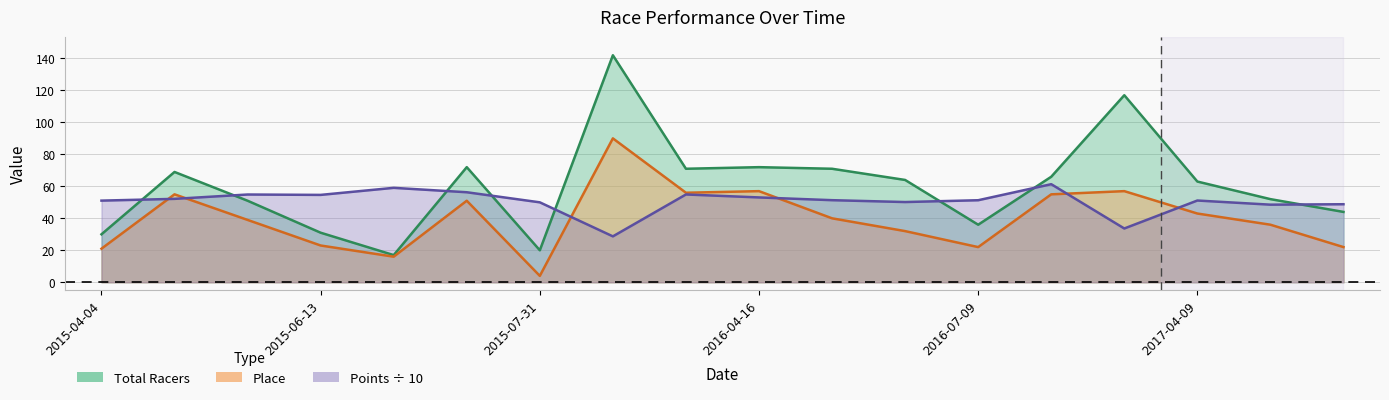

Which series changed the most between 2016-04-16 and 2017-04-15?

Place